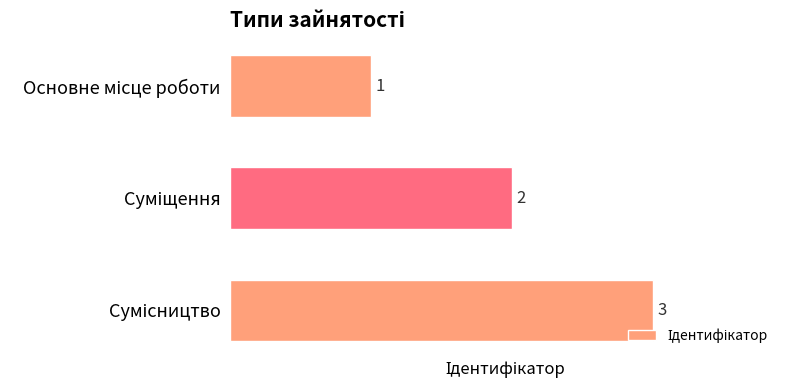

How many values are between 1 and 3?

3